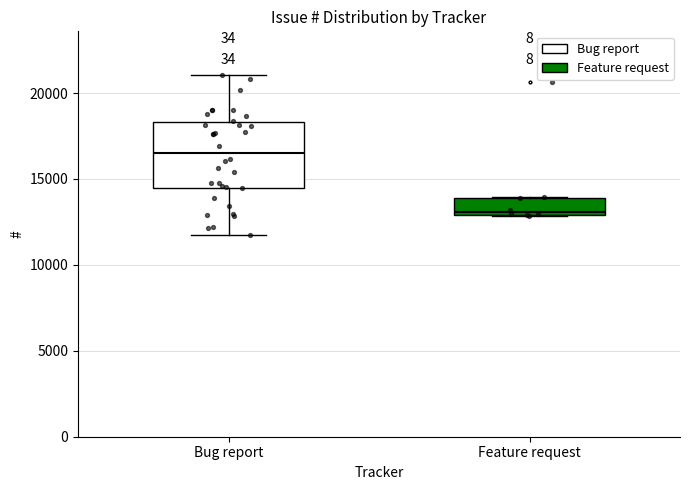

Reading left to right, read every box against the y-axis: the position of its median line, the range the box covers, and the ends of its whiskers. The values are not printed on the chart, so give them approximately, as read against the axis.

Bug report: median 16500, box 14500 to 18500, whiskers 11500 to 21000
Feature request: median 13000 (just above the box's lower edge), box 13000 to 14000, whiskers 13000 to 14000